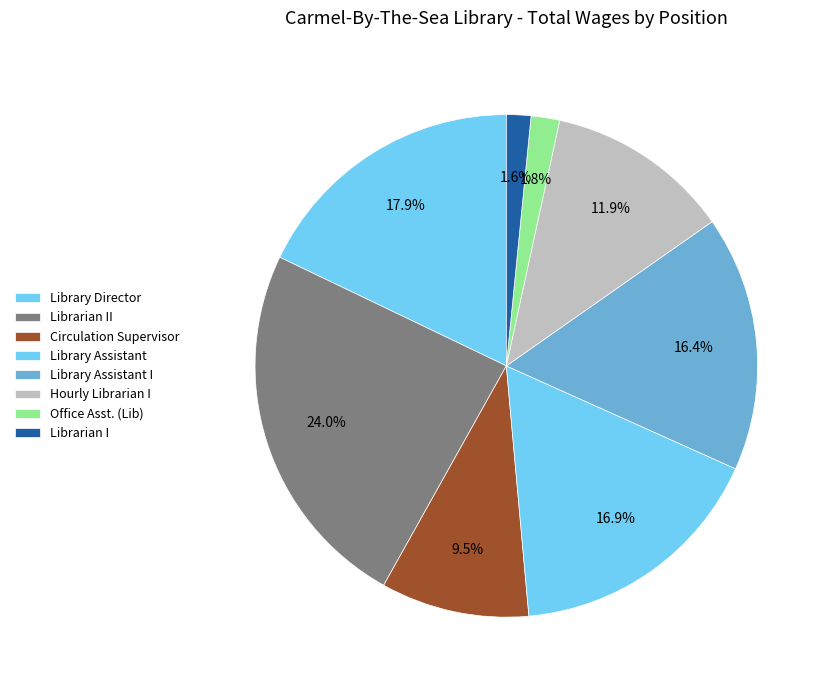

True or false: Librarian I accounts for 1% of the total.

False